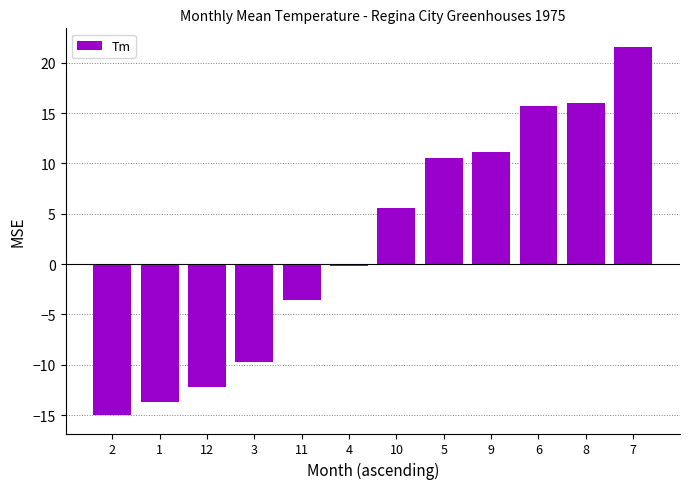

Are the bars horizontal?

No